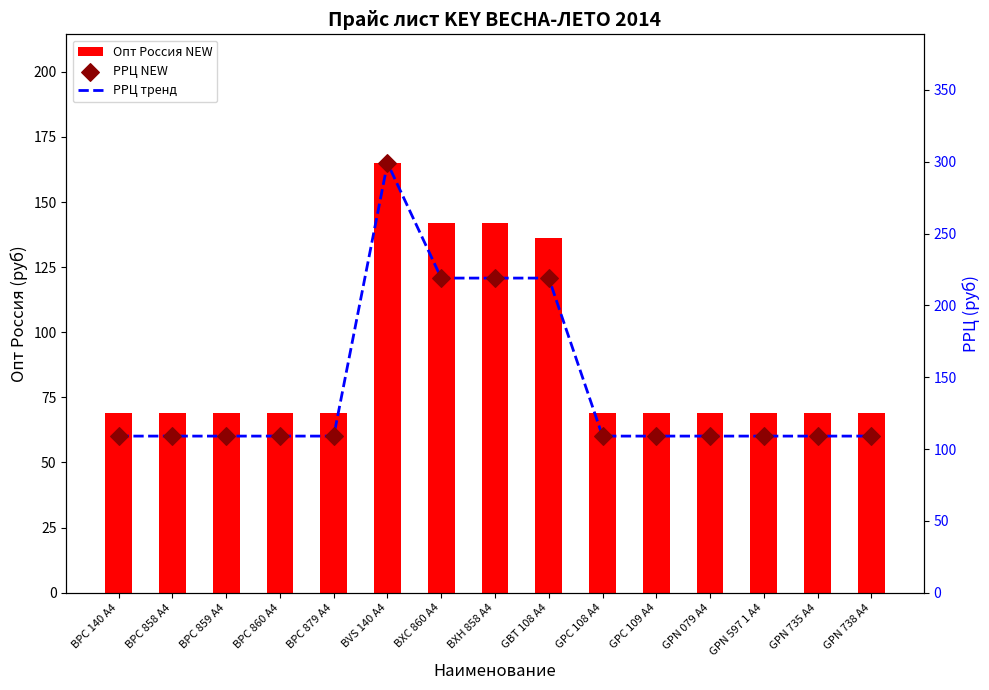

Which series has the largest total across all categories?

РРЦ тренд